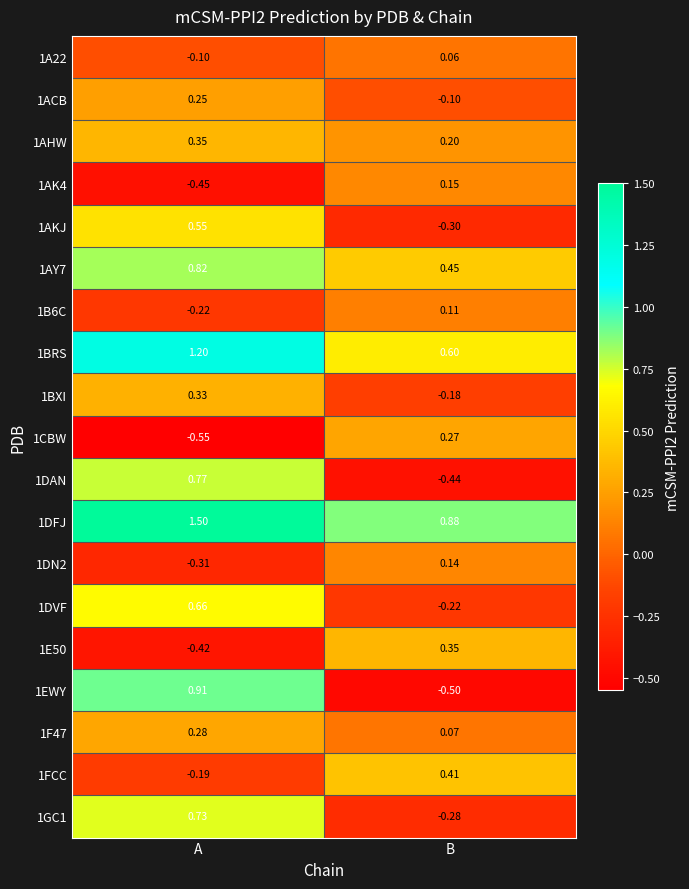

Which category has the highest value across all series?

A